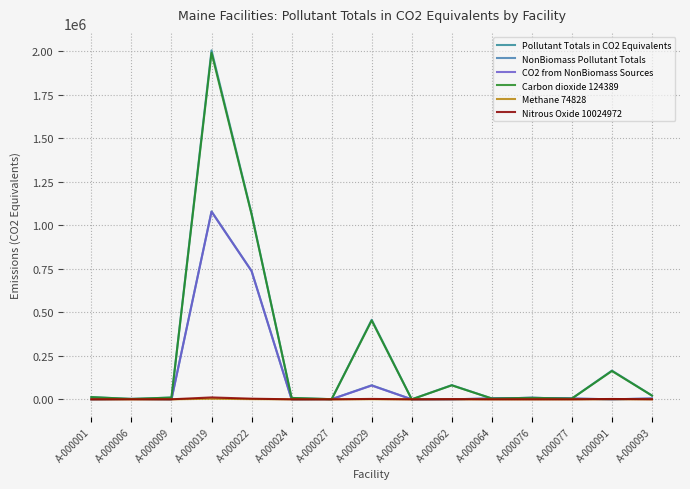

Reading left to right, transcribe all the data shown in this chart.

Pollutant Totals in CO2 Equivalents: A-000001=12842.1	A-000006=2171.0	A-000009=10295.4	A-000019=2006537.3	A-000022=1068119.5	A-000024=8018.8	A-000027=807.3	A-000029=457327.5	A-000054=8.5	A-000062=81618.7	A-000064=4922.3	A-000076=8536.8	A-000077=4711.0	A-000091=165150.7	A-000093=21794.9
NonBiomass Pollutant Totals: A-000001=4.0	A-000006=2171.0	A-000009=0.0	A-000019=1080607.3	A-000022=738098.5	A-000024=6.6	A-000027=807.3	A-000029=80885.9	A-000054=8.5	A-000062=47.1	A-000064=4922.3	A-000076=8536.8	A-000077=4711.0	A-000091=41.0	A-000093=4680.6
CO2 from NonBiomass Sources: A-000001=4.0	A-000006=2064.0	A-000009=0.0	A-000019=1078572.4	A-000022=737332.1	A-000024=6.6	A-000027=805.0	A-000029=79178.2	A-000054=8.5	A-000062=47.0	A-000064=4911.1	A-000076=8466.8	A-000077=4522.4	A-000091=41.0	A-000093=4659.7
Carbon dioxide 124389: A-000001=12676.2	A-000006=2064.0	A-000009=10086.8	A-000019=1992310.2	A-000022=1063336.9	A-000024=7911.7	A-000027=805.0	A-000029=453114.4	A-000054=8.5	A-000062=80344.7	A-000064=4911.1	A-000076=8466.8	A-000077=4522.4	A-000091=162706.3	A-000093=21427.3
Methane 74828: A-000001=39.9	A-000006=1.4	A-000009=30.4	A-000019=3285.4	A-000022=1092.8	A-000024=25.0	A-000027=0.1	A-000029=547.3	A-000054=0.0	A-000062=246.5	A-000064=5.7	A-000076=5.8	A-000077=3.2	A-000091=490.5	A-000093=51.3
Nitrous Oxide 10024972: A-000001=125.9	A-000006=100.0	A-000009=178.2	A-000019=10906.3	A-000022=3689.9	A-000024=82.2	A-000027=2.3	A-000029=2289.5	A-000054=0.0	A-000062=1027.5	A-000064=5.5	A-000076=5.8	A-000077=2.2	A-000091=1953.9	A-000093=316.3